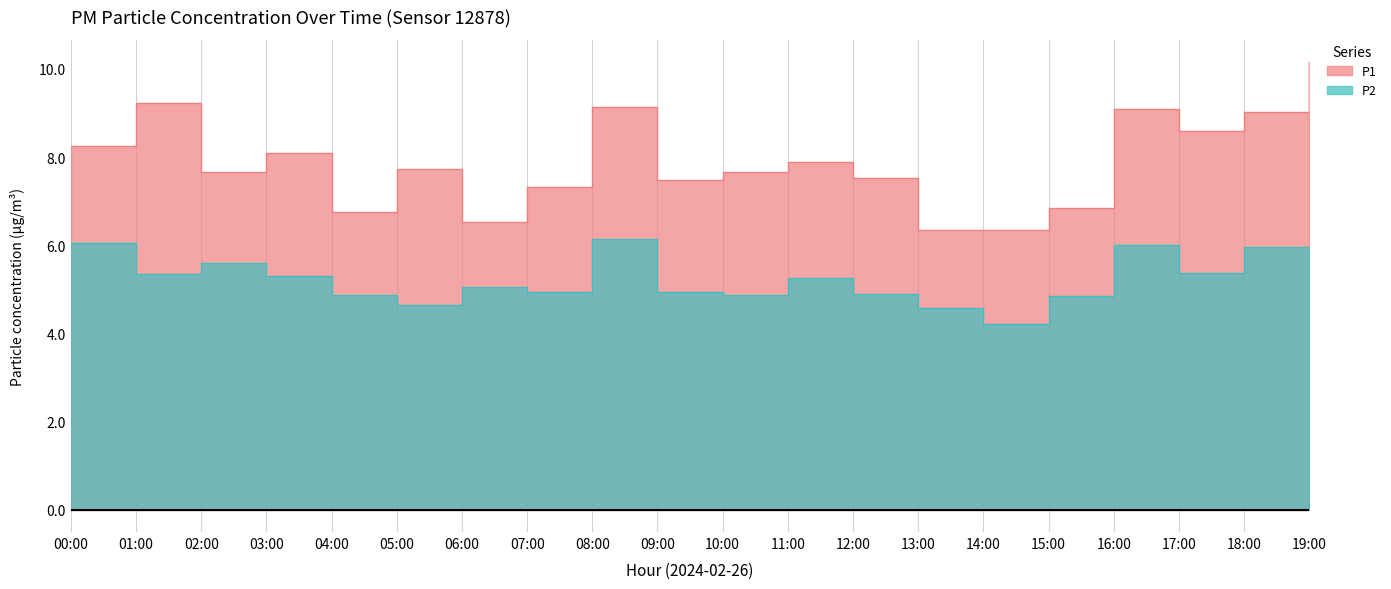

What value does the P2 series have at 14:00?

4.2